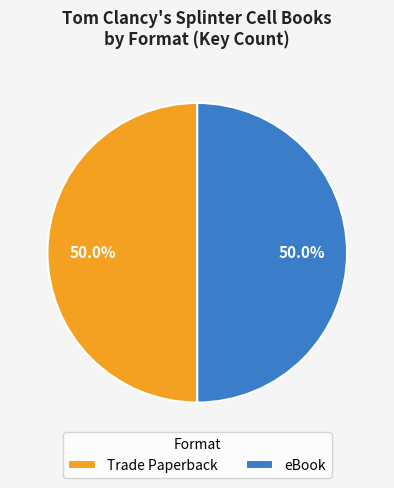

Is the sum of eBook and Trade Paperback greater than half?

Yes